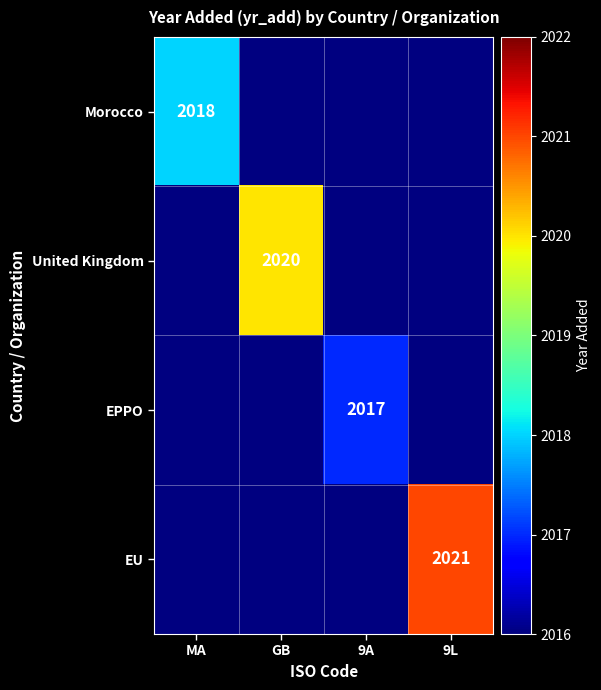

Is it true that EU equals 2021 at 9L?

True